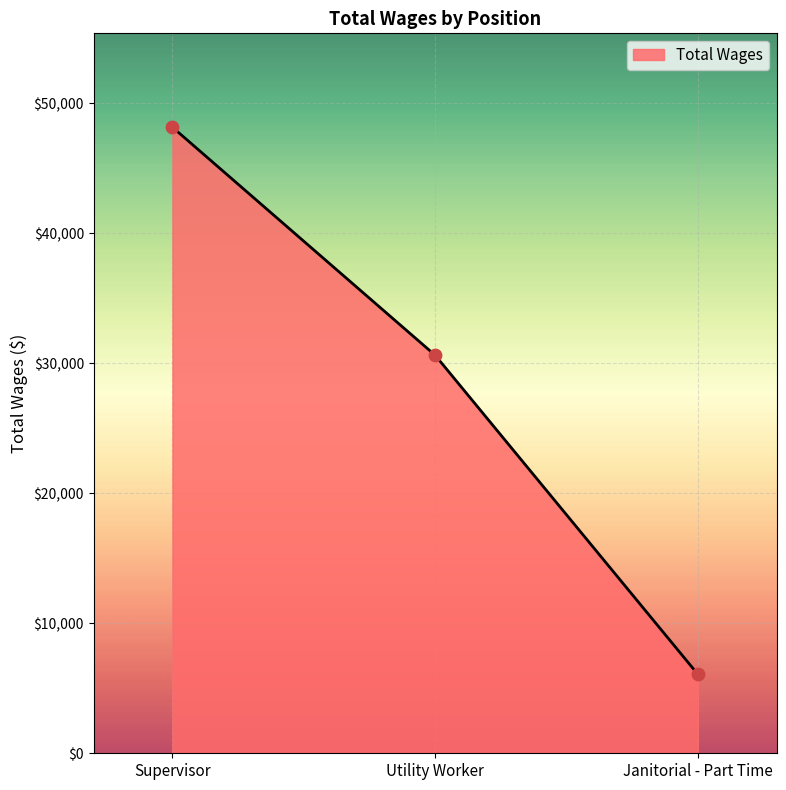

Approximately how many times larger is the value at Supervisor compared to Janitorial - Part Time?

7.9